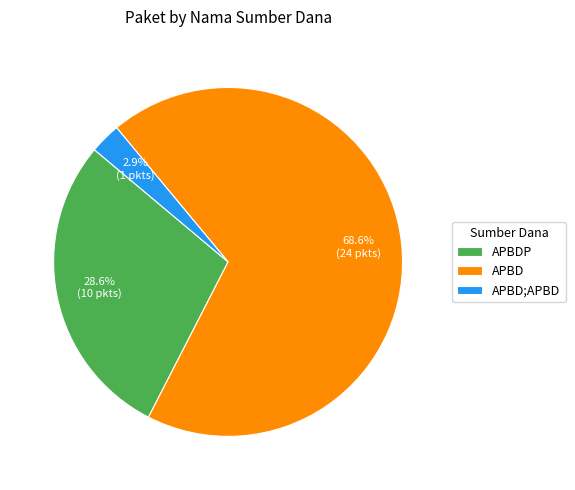

What is the smallest slice in the pie chart?

APBD;APBD